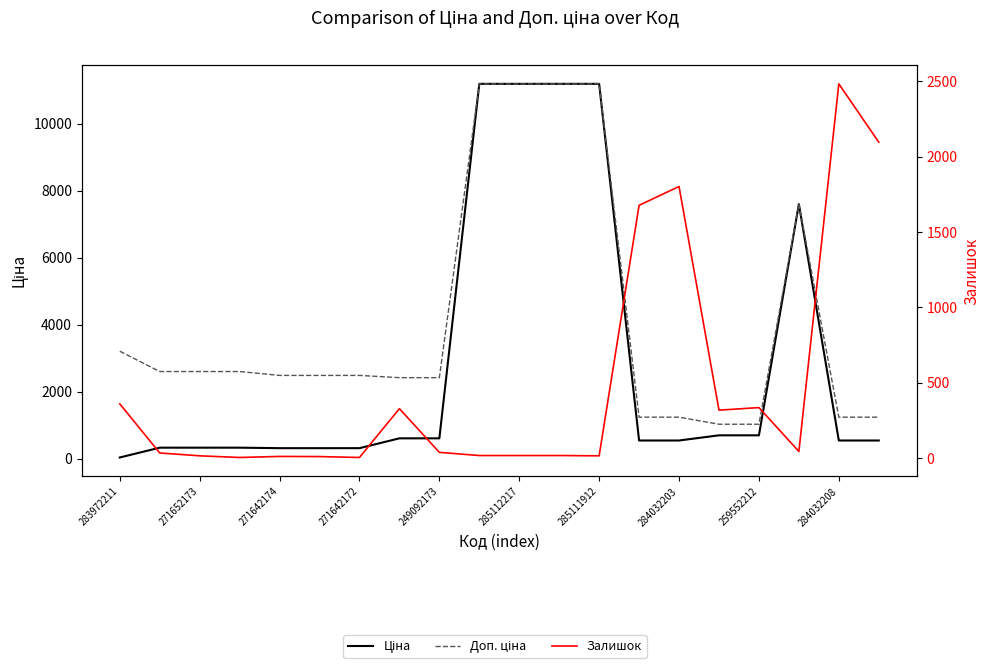

Which series has the largest range (max minus min)?

Ціна